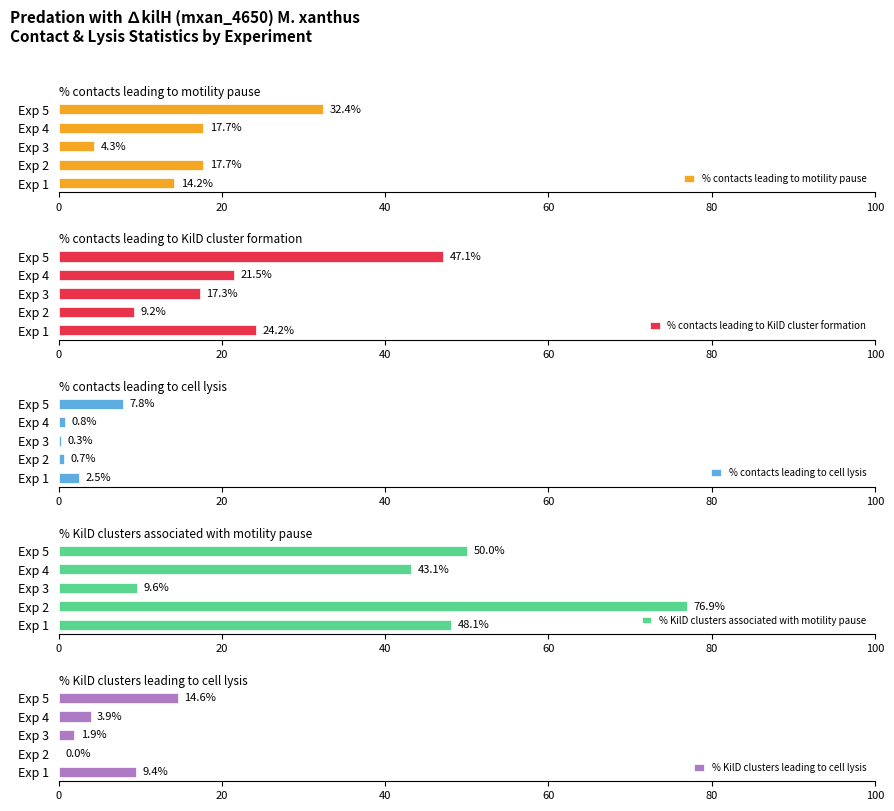

What is the highest value of the % contacts leading to motility pause series?

32.4